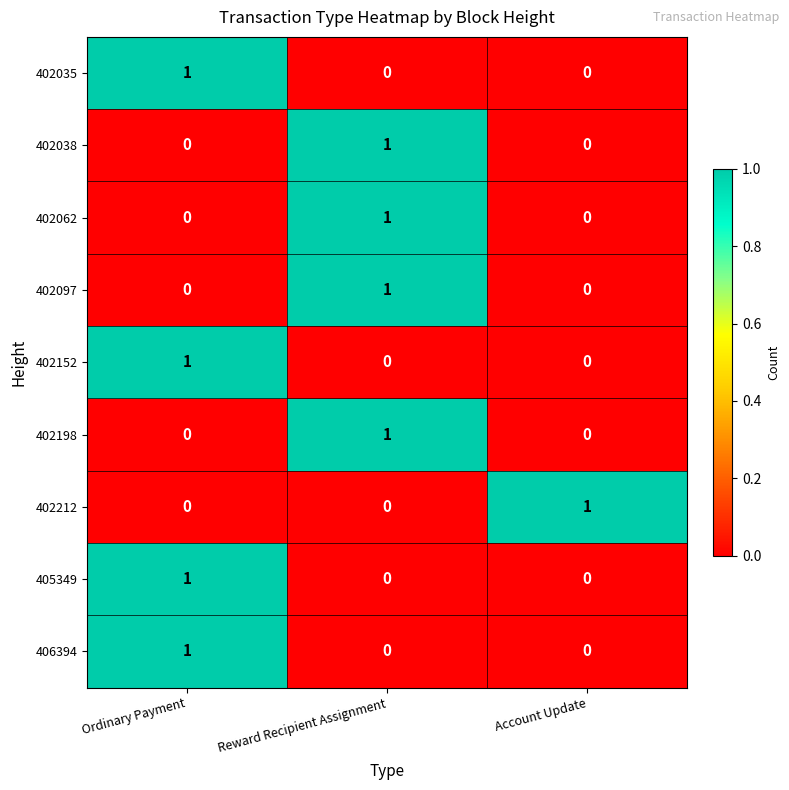

The value of 402035 at Account Update is 0. True or false?

True